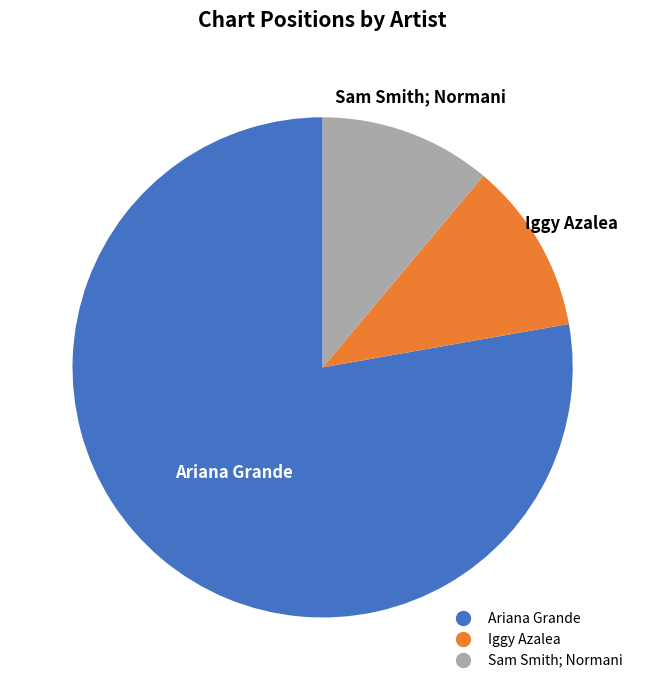

Is there a majority slice in this chart?

Yes